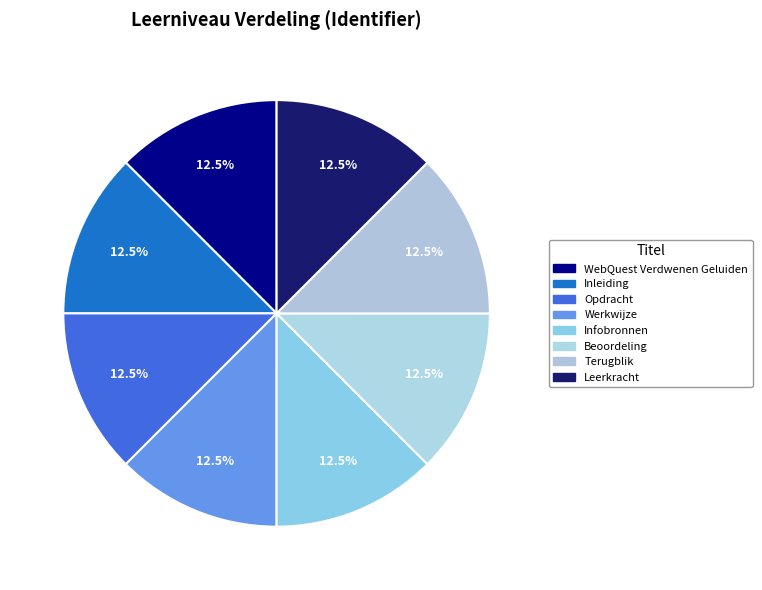

To the nearest percent, what percentage of the pie is Leerkracht?

13%